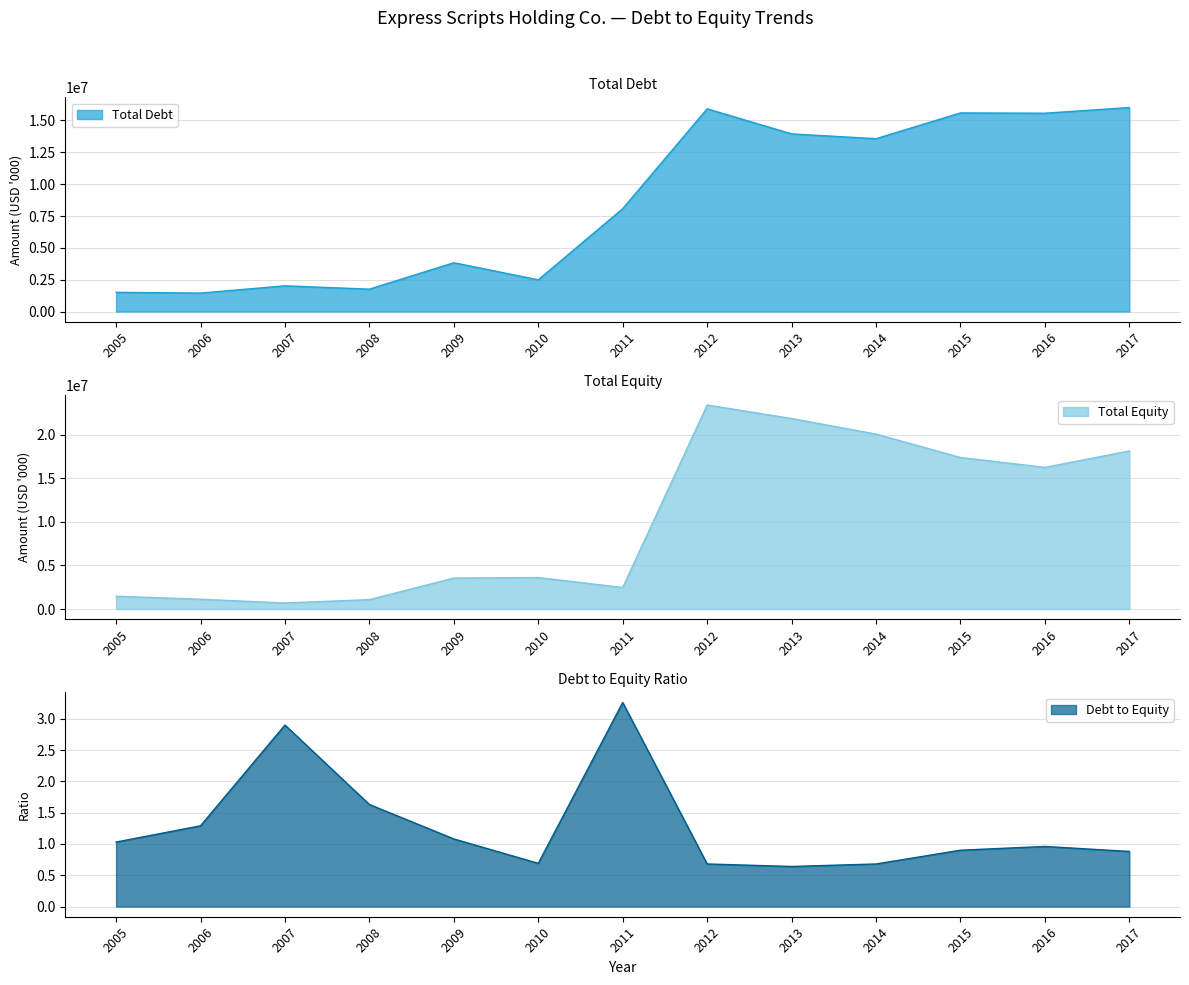

True or false: Total Equity has more than 0 points higher than both neighbors.

True